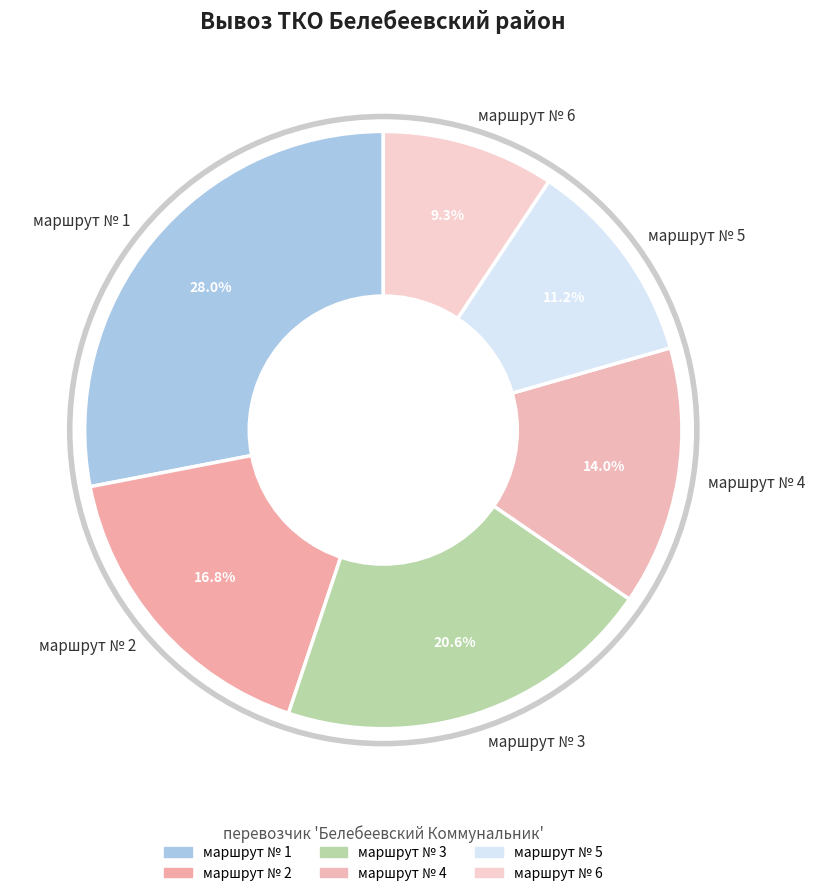

Is the sum of маршрут № 5 and маршрут № 2 greater than half?

No